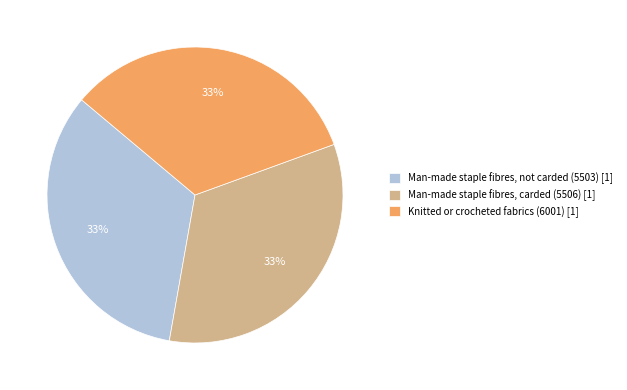

True or false: Knitted or crocheted fabrics (6001) [1] accounts for 41% of the total.

False